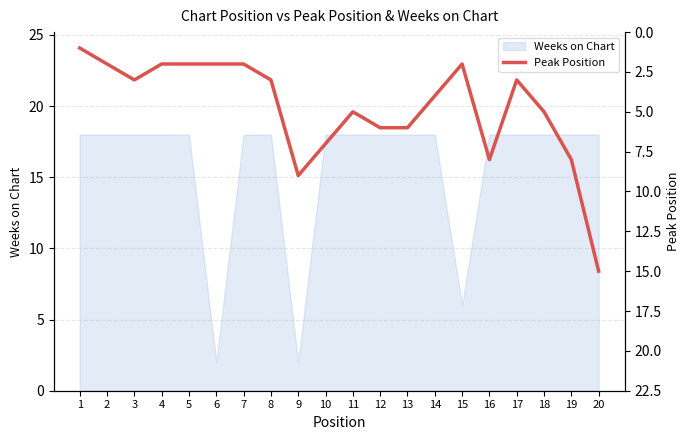

Count the number of values greater than 4.

9